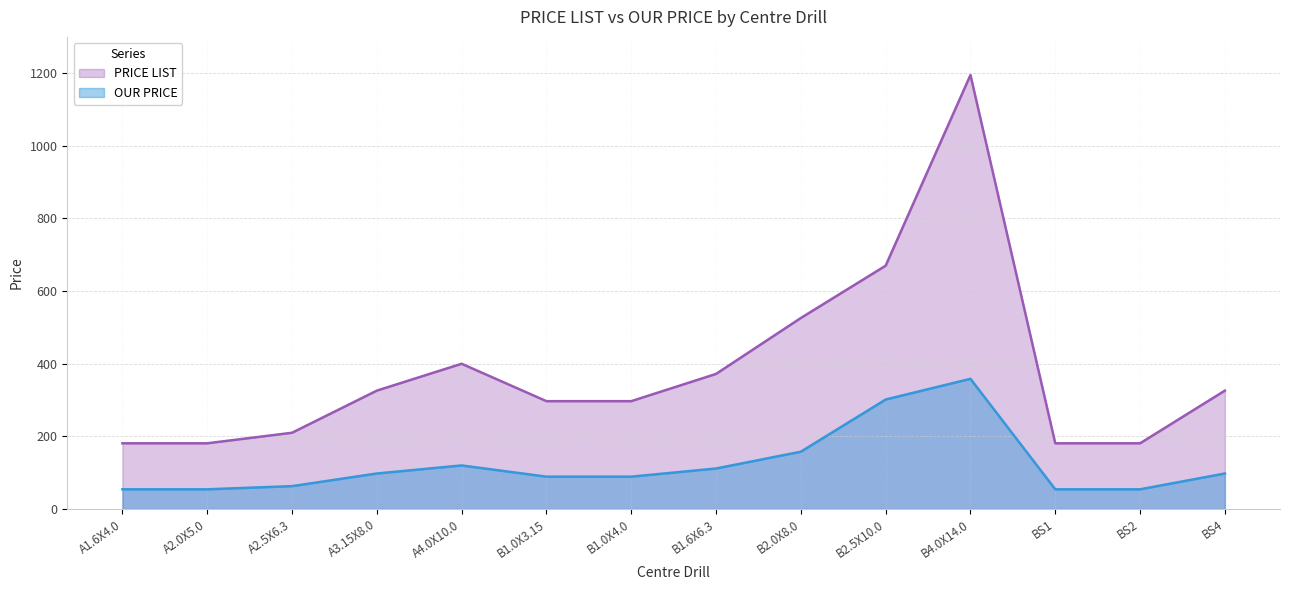

True or false: OUR PRICE and PRICE LIST intersect in this chart.

False